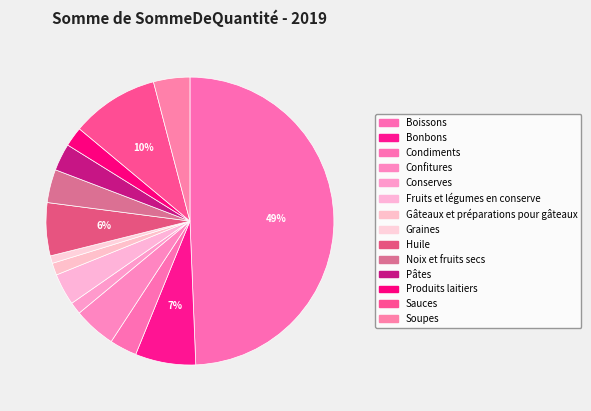

To the nearest percent, what portion does Confitures represent?

5%